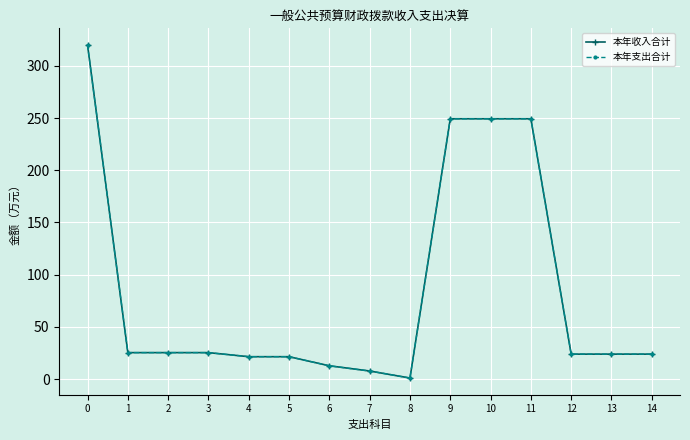

What is the minimum value for 本年收入合计?

1.0